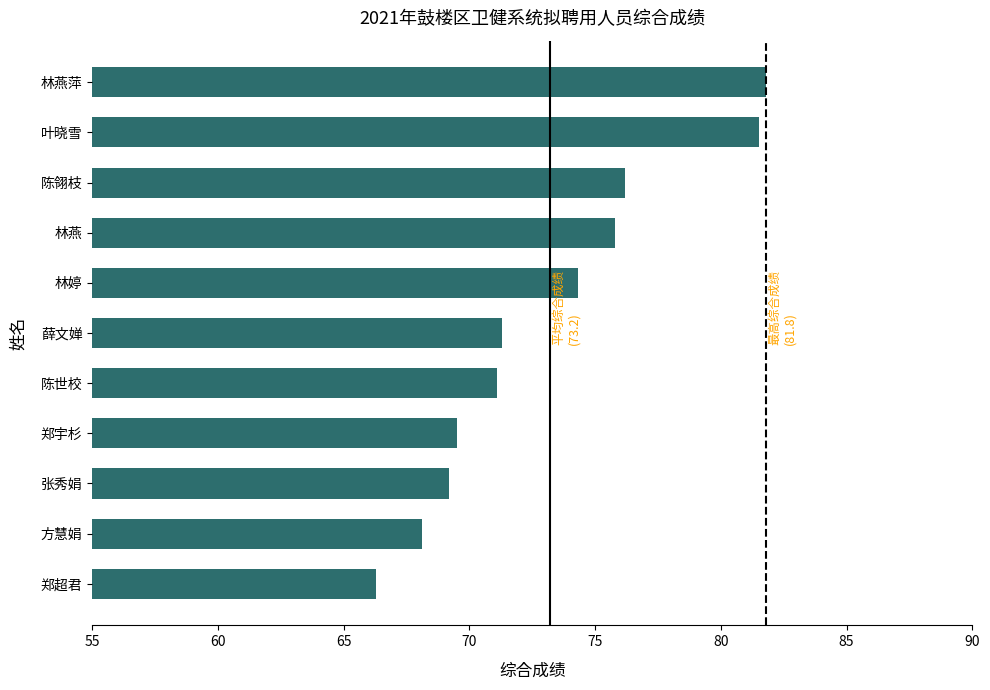

Reading bottom to top, extract all data points from this chart.

郑超君=66.3	方慧娟=68.1	张秀娟=69.2	郑宇杉=69.5	陈世校=71.1	薛文婵=71.3	林婷=74.3	林燕=75.8	陈翎枝=76.2	叶晓雪=81.5	林燕萍=81.8